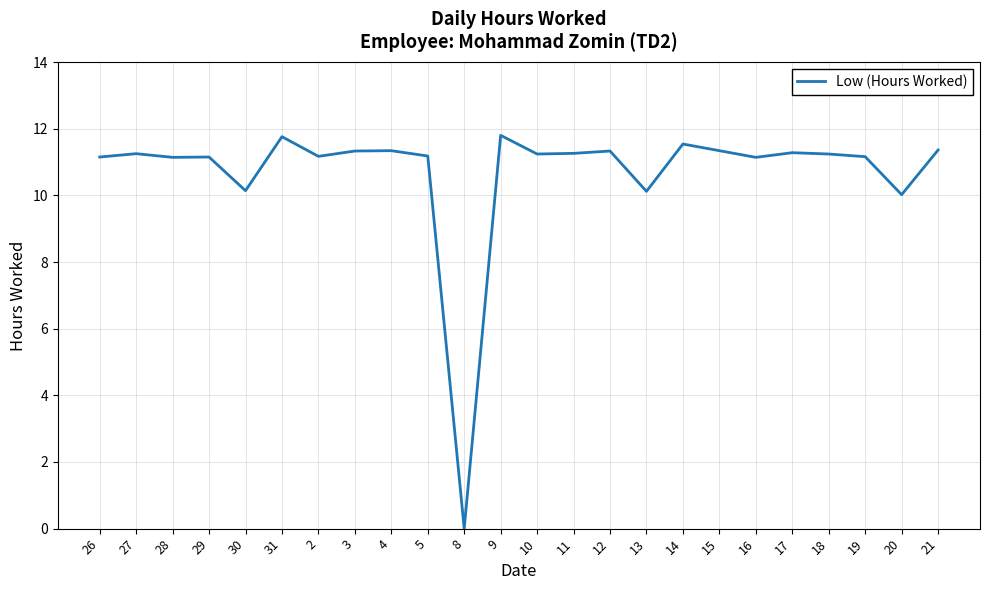

Does the chart display data point markers on the line(s)?

No